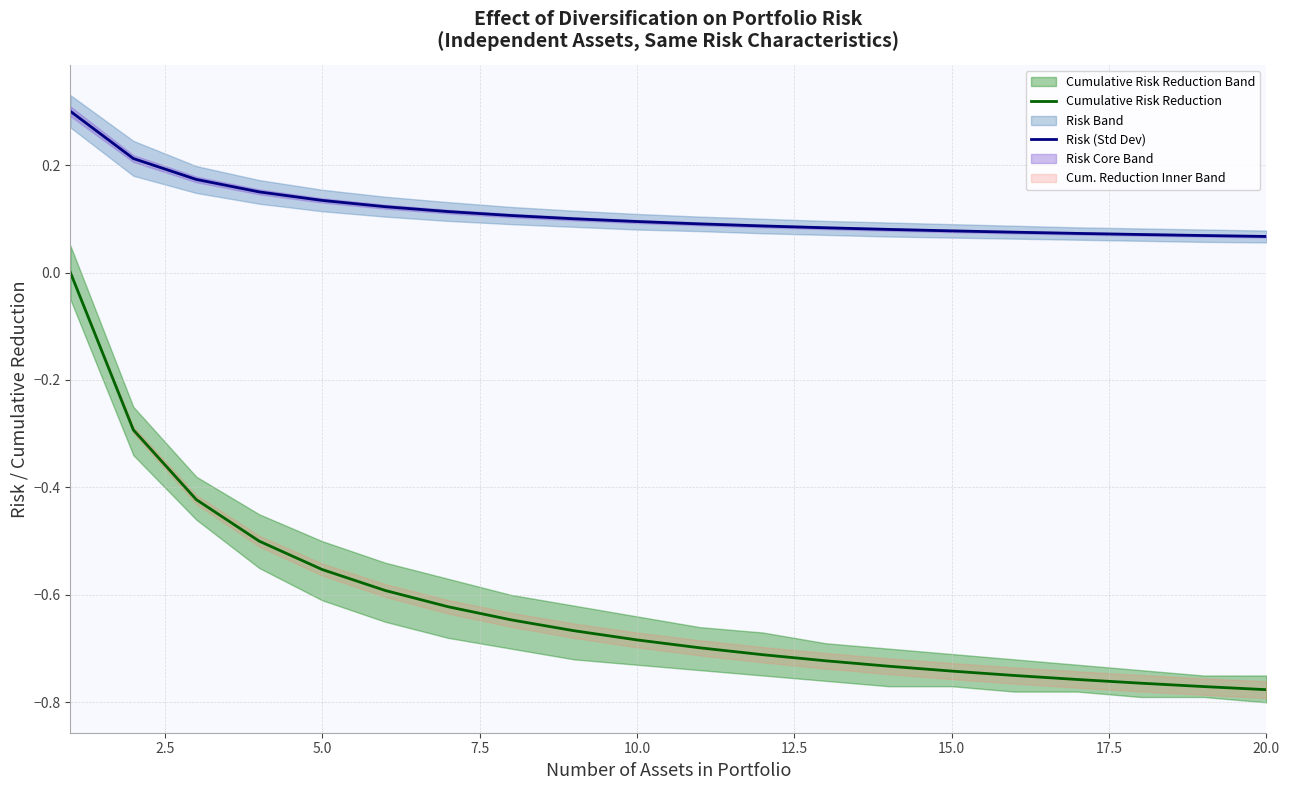

What is the value of the Cumulative Risk Reduction point at the 20th from the left?

-0.8